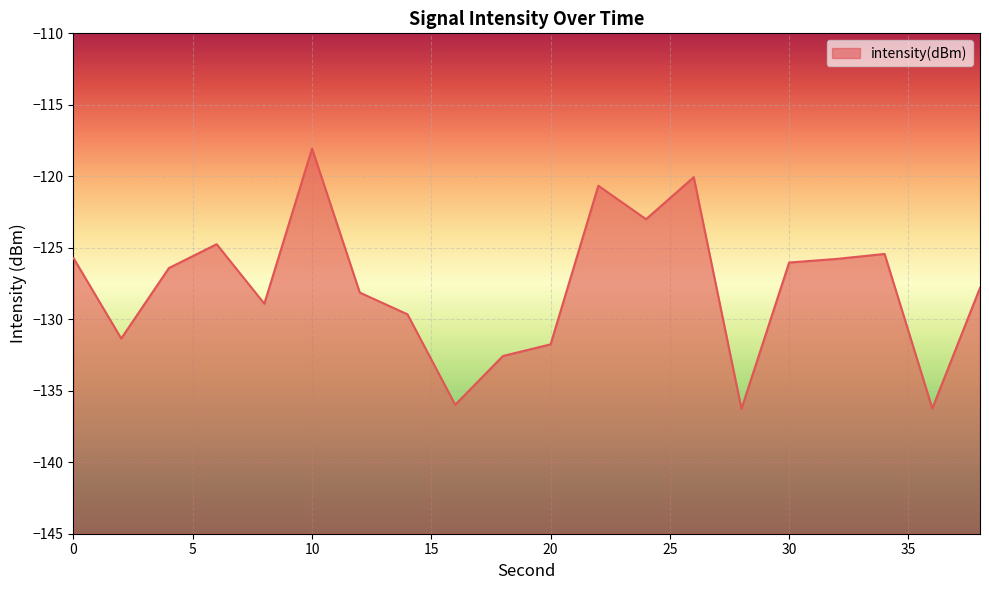

What is the value of the 2nd point from the left?

-131.3